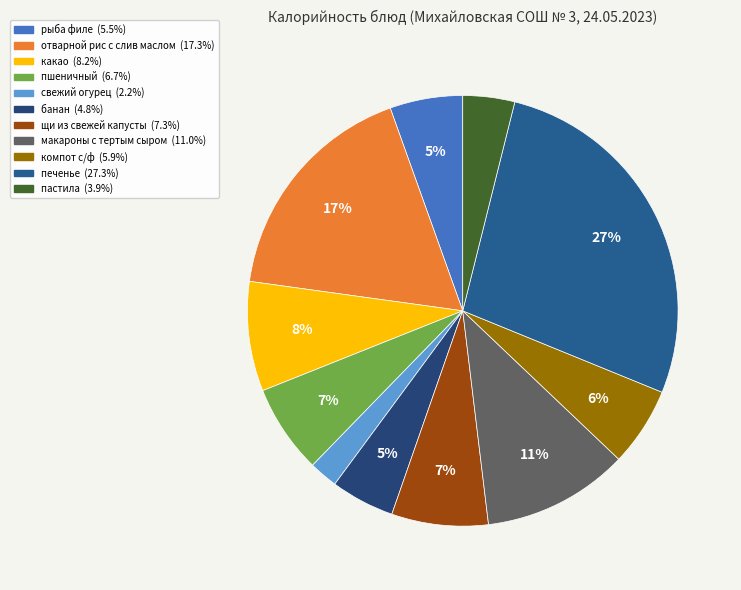

Is there any slice that represents more than half of the pie?

No